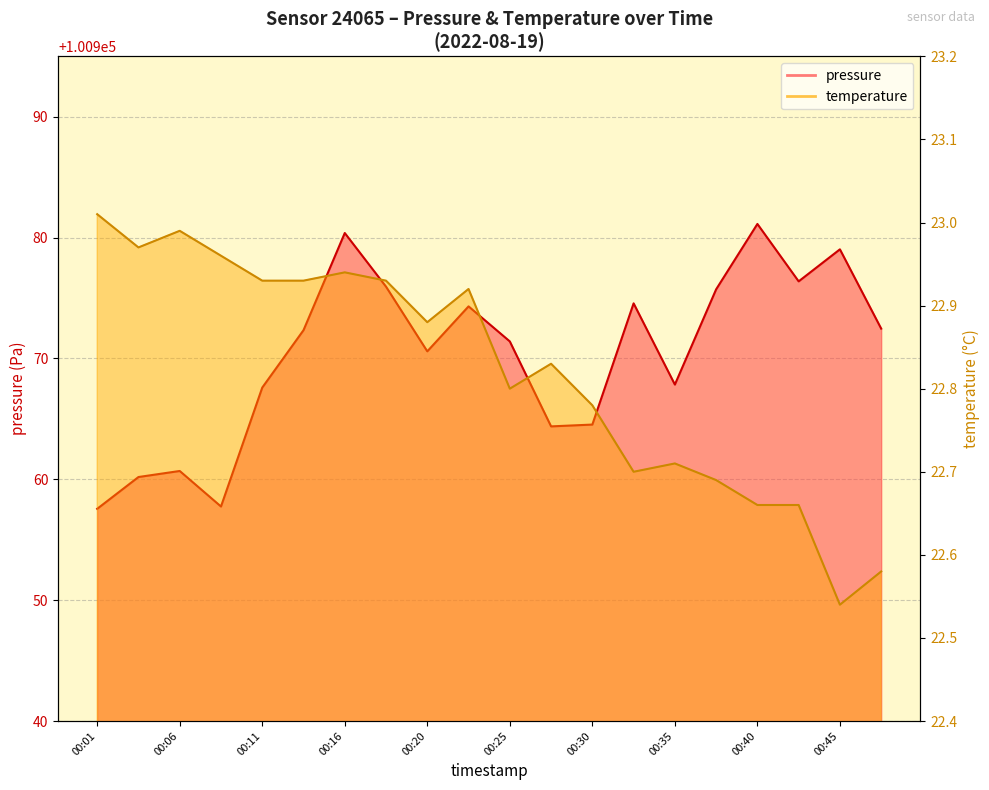

Reading right to left, extract all data points from this chart.

pressure: 00:47=100972.5	00:45=100979.0	00:42=100976.4	00:40=100981.1	00:38=100975.7	00:35=100967.8	00:33=100974.6	00:30=100964.5	00:28=100964.4	00:25=100971.4	00:23=100974.3	00:20=100970.6	00:18=100975.9	00:16=100980.4	00:13=100972.3	00:11=100967.6	00:08=100957.8	00:06=100960.7	00:03=100960.2	00:01=100957.6
temperature: 00:47=22.6	00:45=22.5	00:42=22.7	00:40=22.7	00:38=22.7	00:35=22.7	00:33=22.7	00:30=22.8	00:28=22.8	00:25=22.8	00:23=22.9	00:20=22.9	00:18=22.9	00:16=22.9	00:13=22.9	00:11=22.9	00:08=23.0	00:06=23.0	00:03=23.0	00:01=23.0